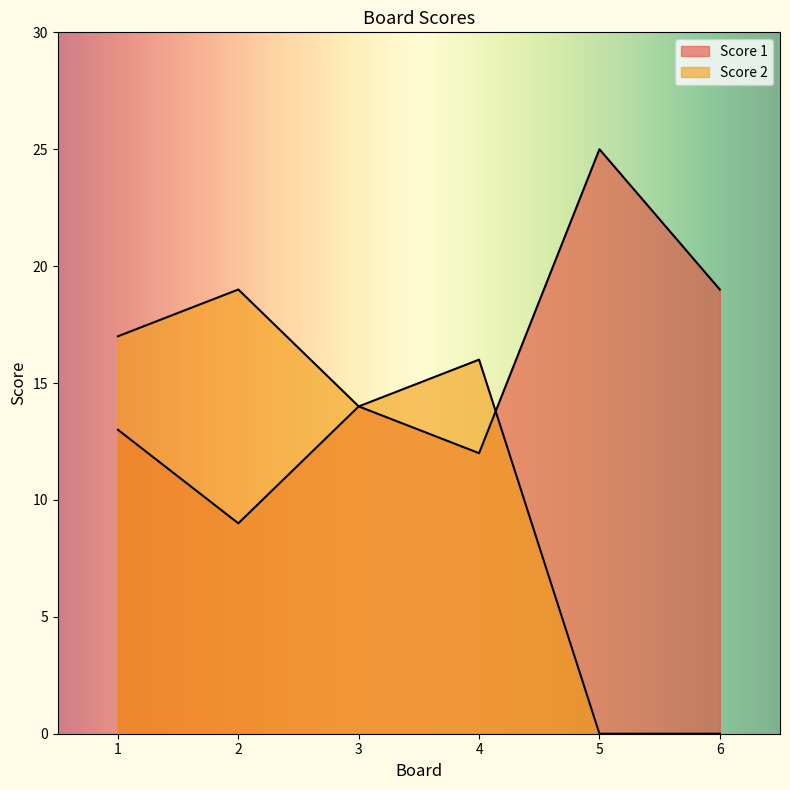

At which category does Score 1 reach its first local valley?

2